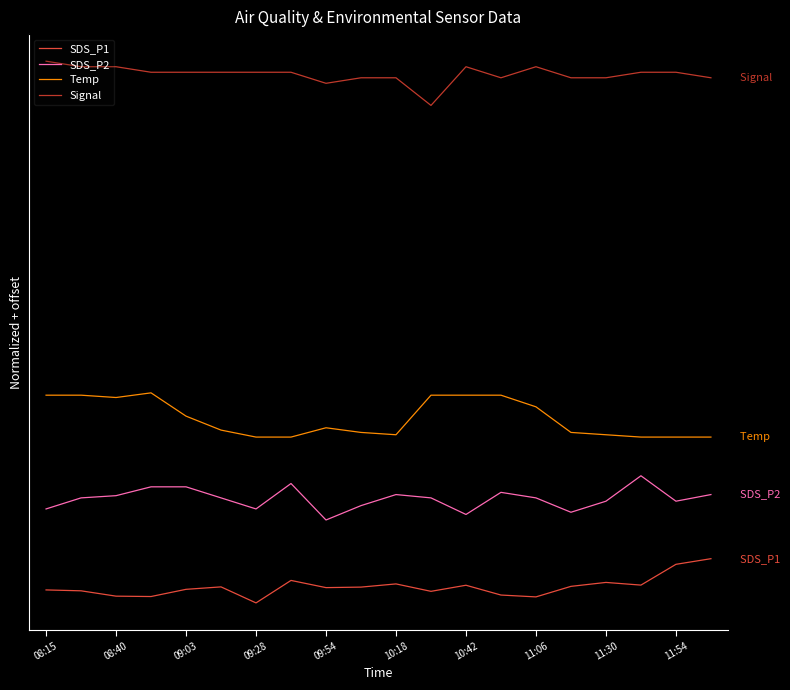

Does the chart display data point markers on the line(s)?

No